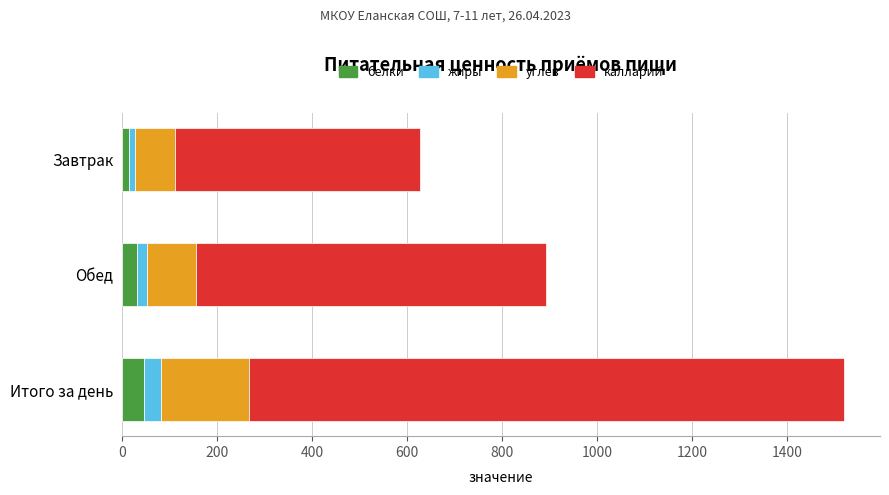

What is the total value across all series at Итого за день?

1518.8